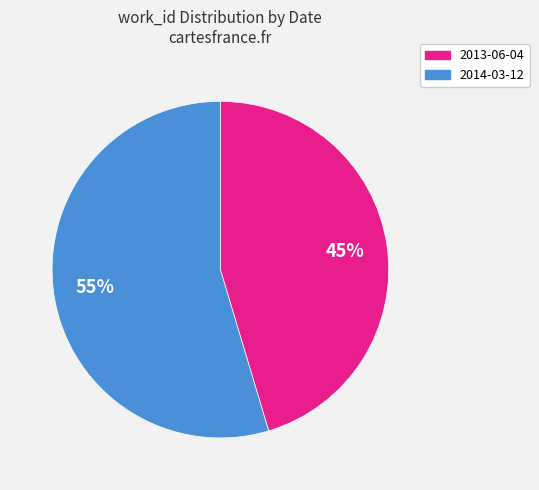

Combined, do 2013-06-04 and 2014-03-12 account for over 50%?

Yes